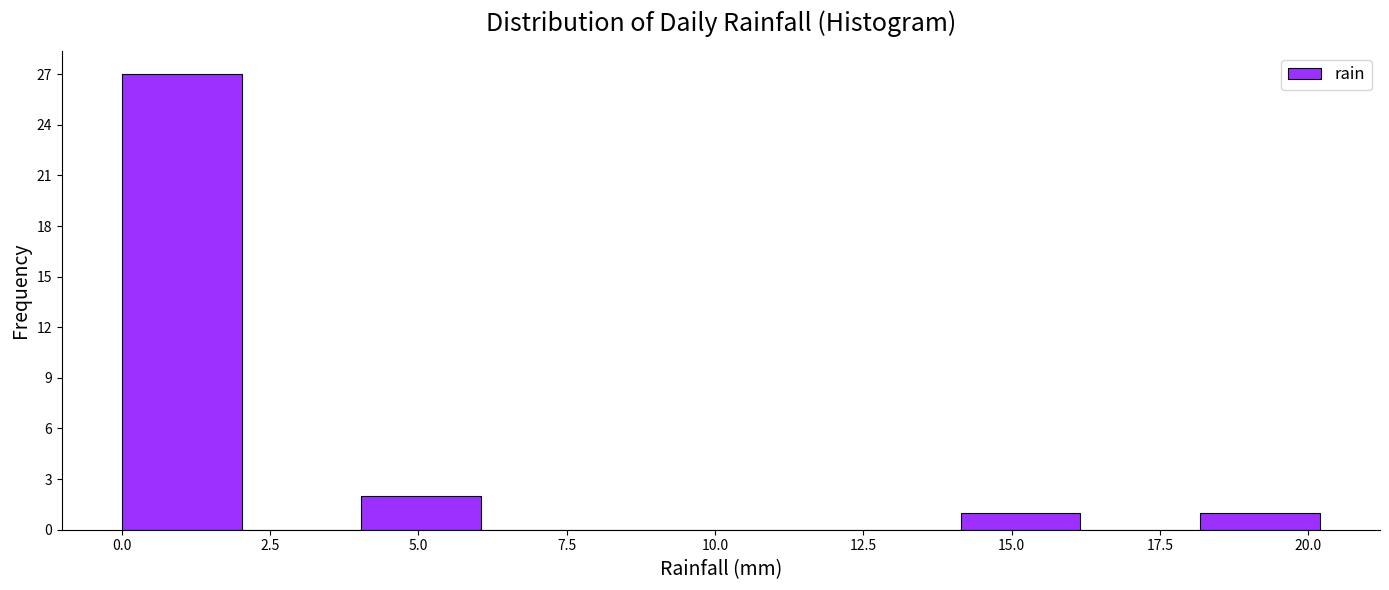

Over which range of the x-axis is the bar tallest?

0 to 2